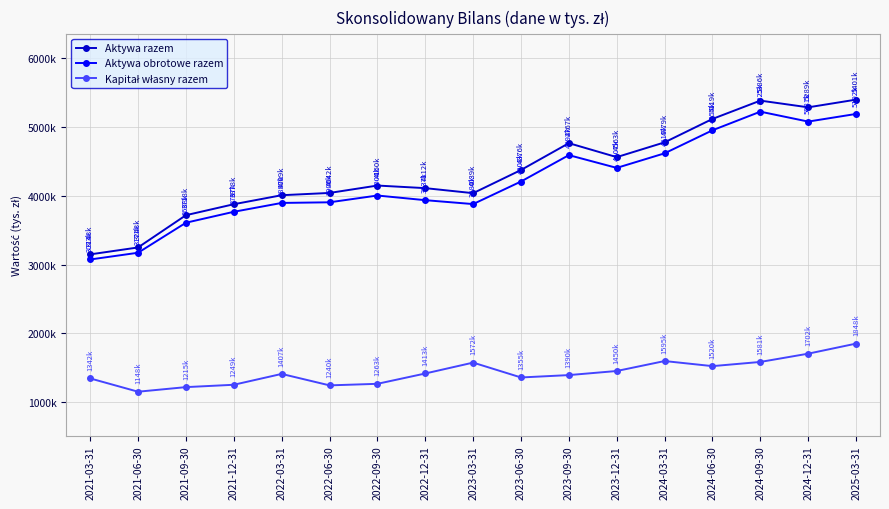

Is this an area chart (filled region under the line)?

No